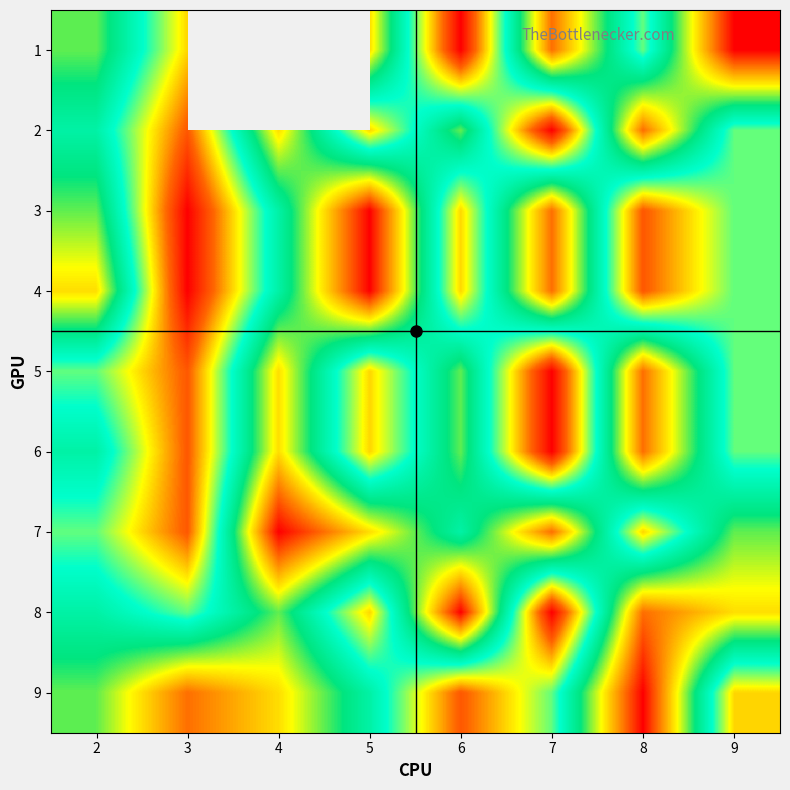

What is the smallest value displayed?

1.0